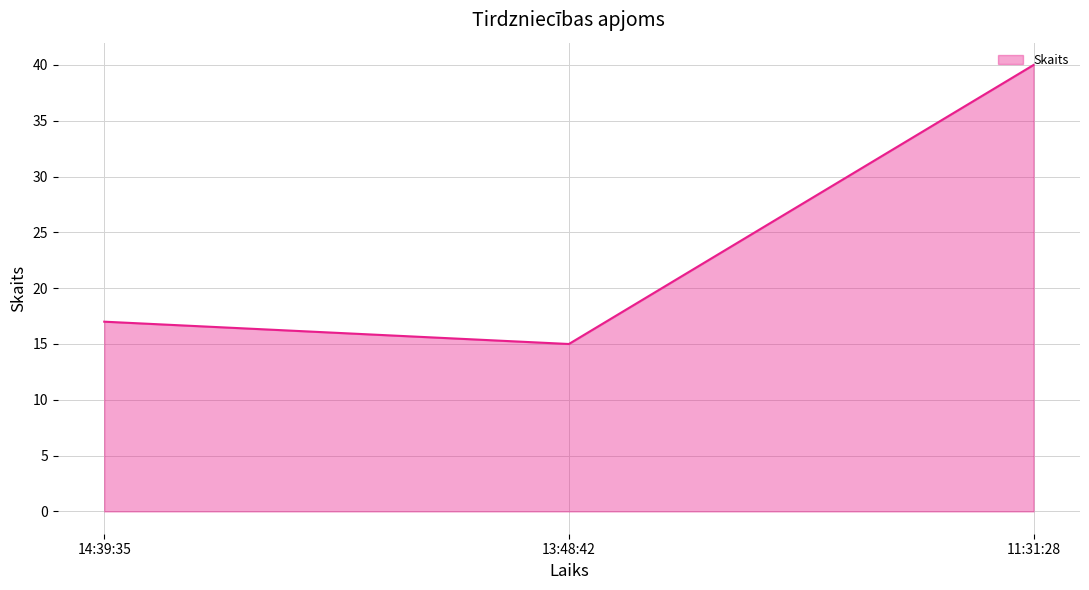

What is the difference between the values at 13:48:42 and 11:31:28?

25